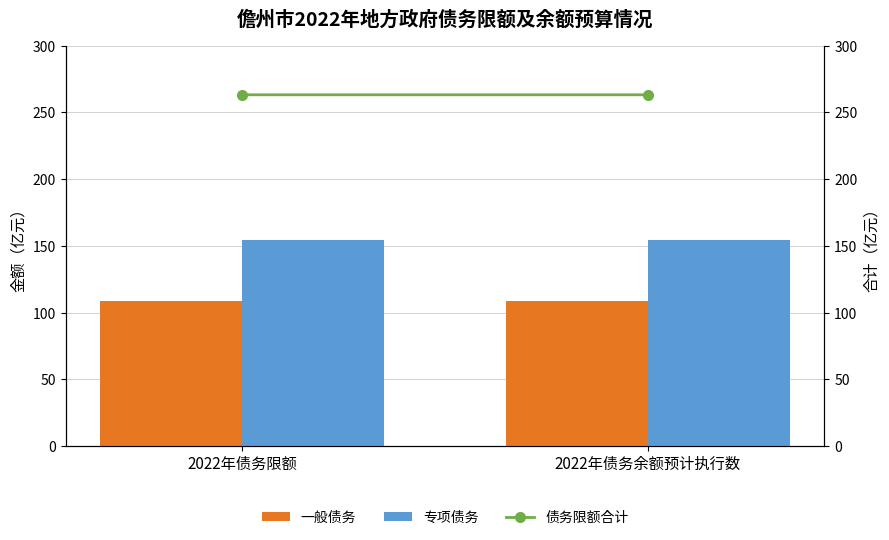

Reading left to right, transcribe all the data shown in this chart.

一般债务: 2022年债务限额=108.8	2022年债务余额预计执行数=108.8
专项债务: 2022年债务限额=154.5	2022年债务余额预计执行数=154.5
债务限额合计: 2022年债务限额=263.2	2022年债务余额预计执行数=263.2